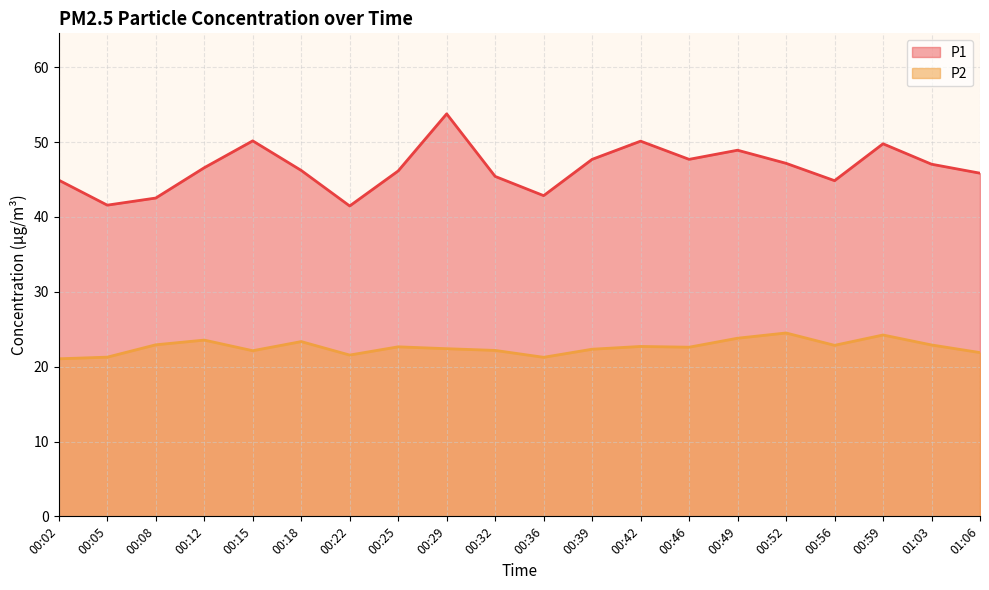

At which category does P2 reach its first local valley?

00:15